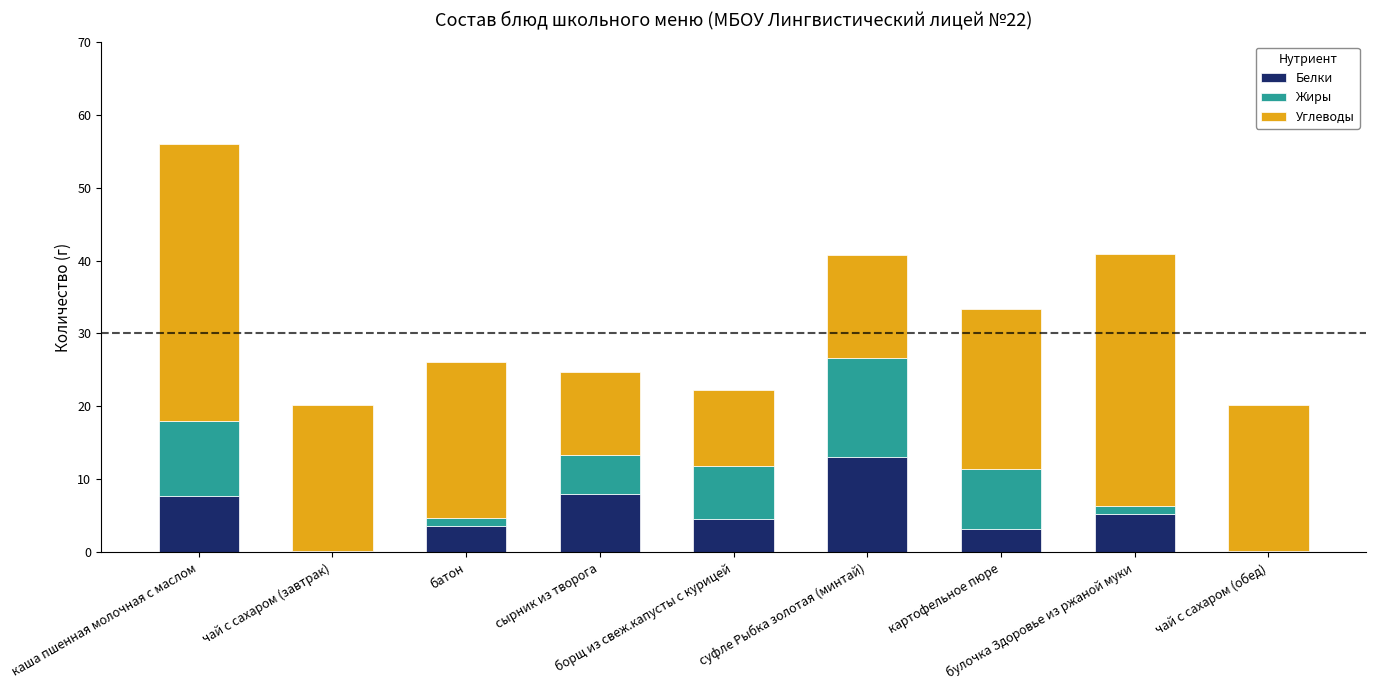

What is the highest value of the Белки series?

13.1